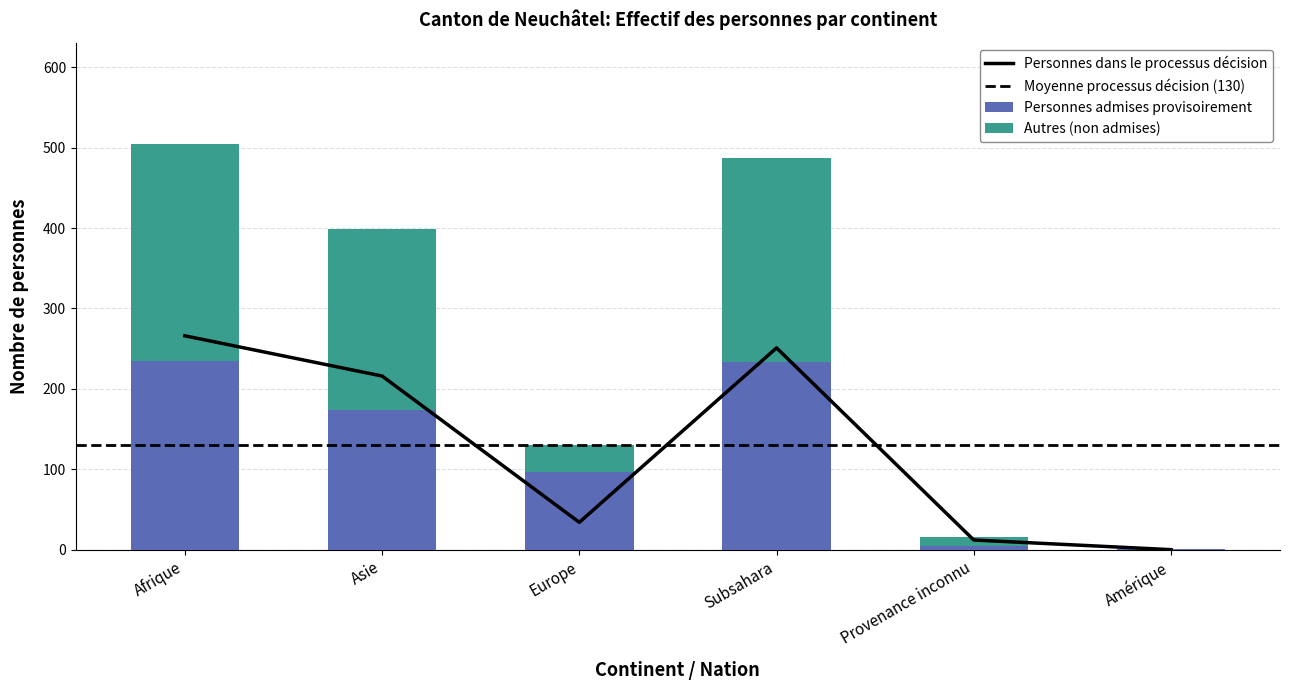

What is the label of the 5th bar from the left?

Provenance inconnu